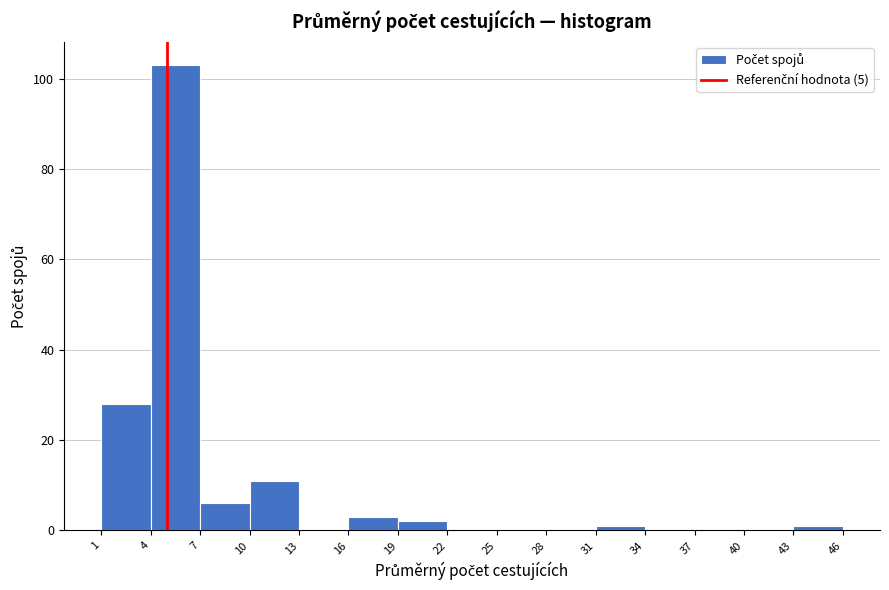

How tall is the bar that spans 10 to 13 on the x-axis? The values are not printed on the chart, so give them approximately, as read against the axis.

12